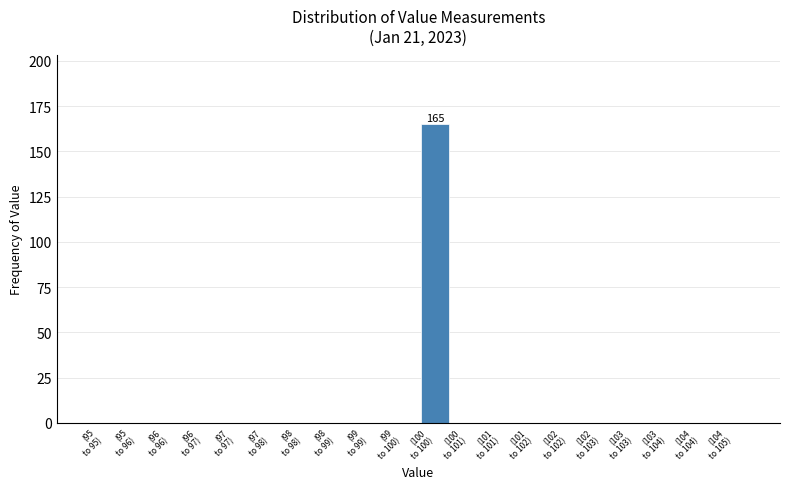

What is the sum of all values?

165